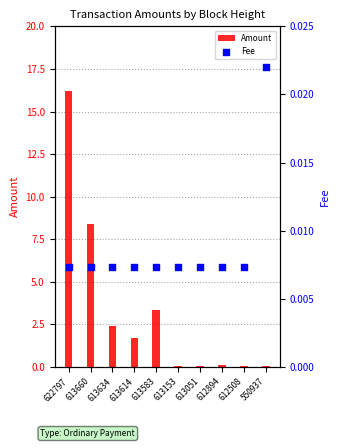

Which series has the largest Y range (max minus min)?

Amount